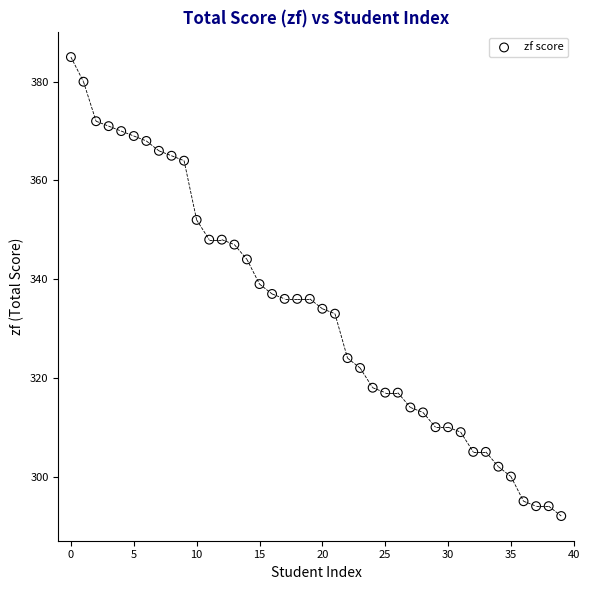

What is the range of Y values (max minus min)?

93